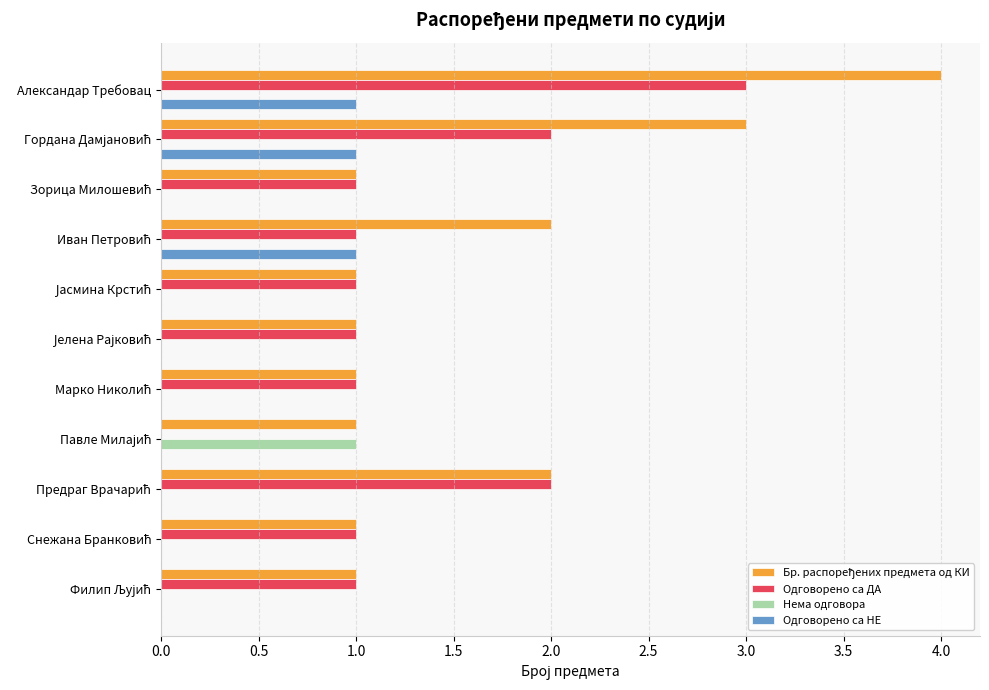

At which category is the sum across all series the highest?

Александар Требовац